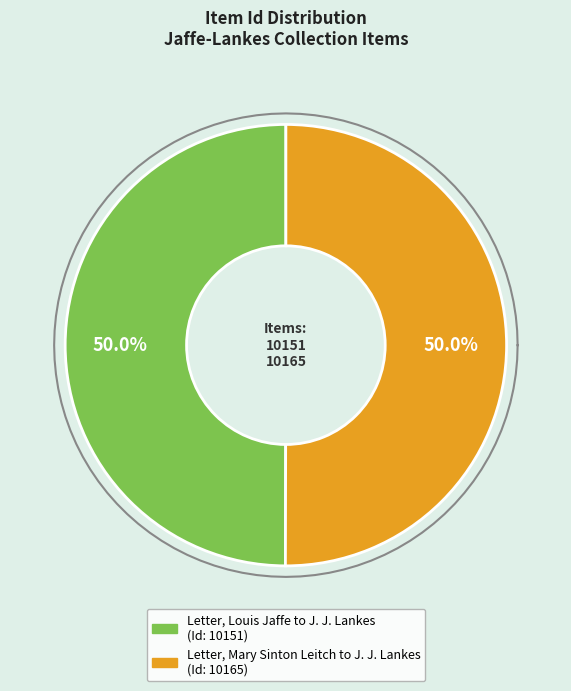

How many segments does this pie chart have?

2